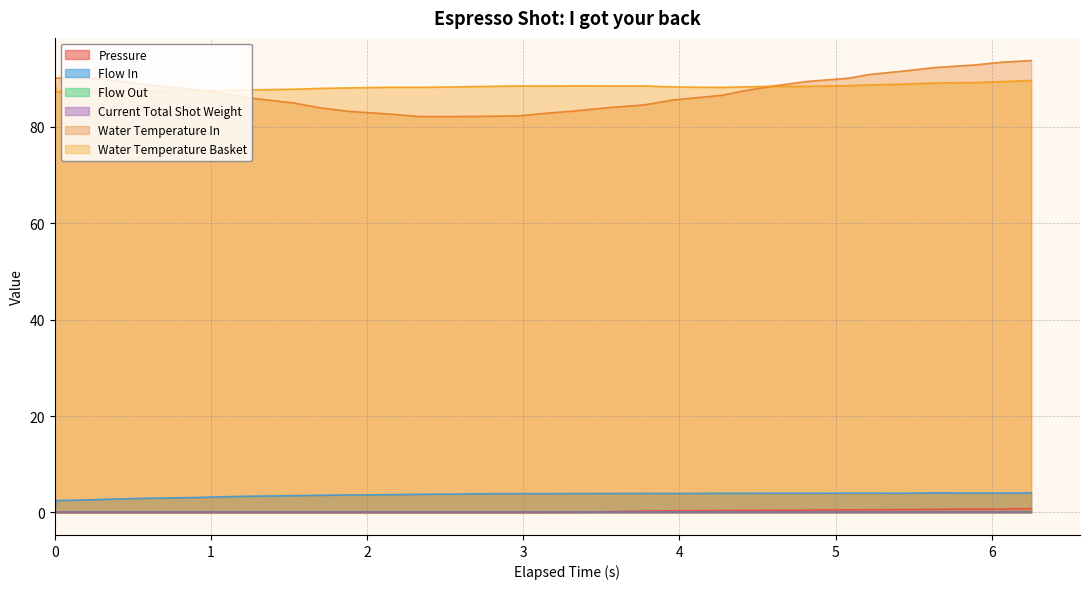

Between 5.892 and 1.257, which is larger?

5.892